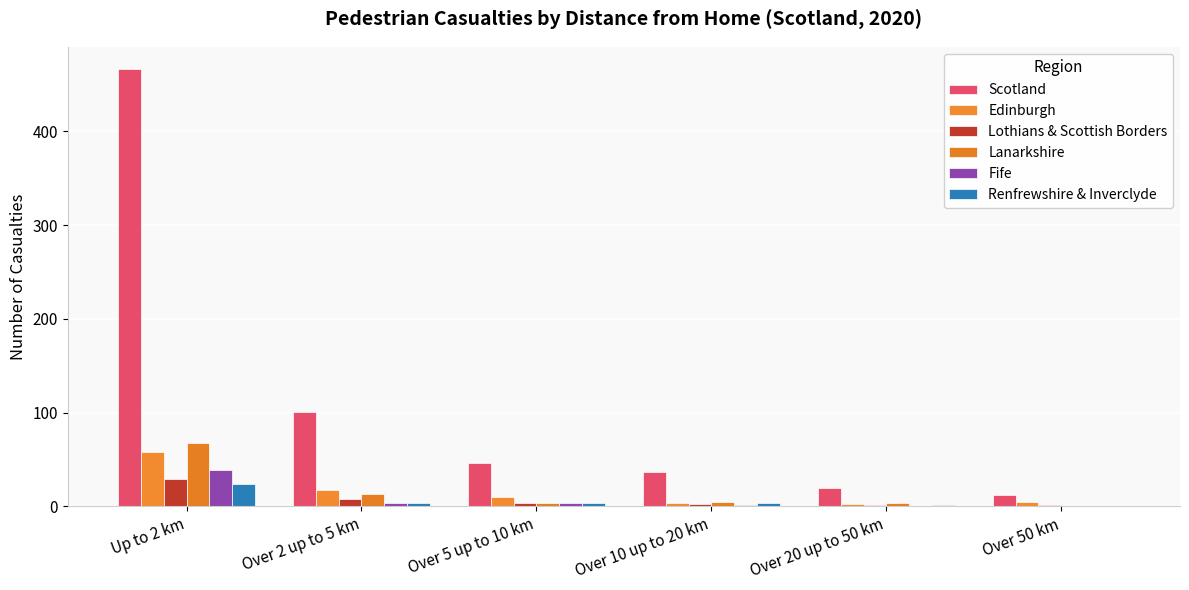

Are the bars horizontal?

No